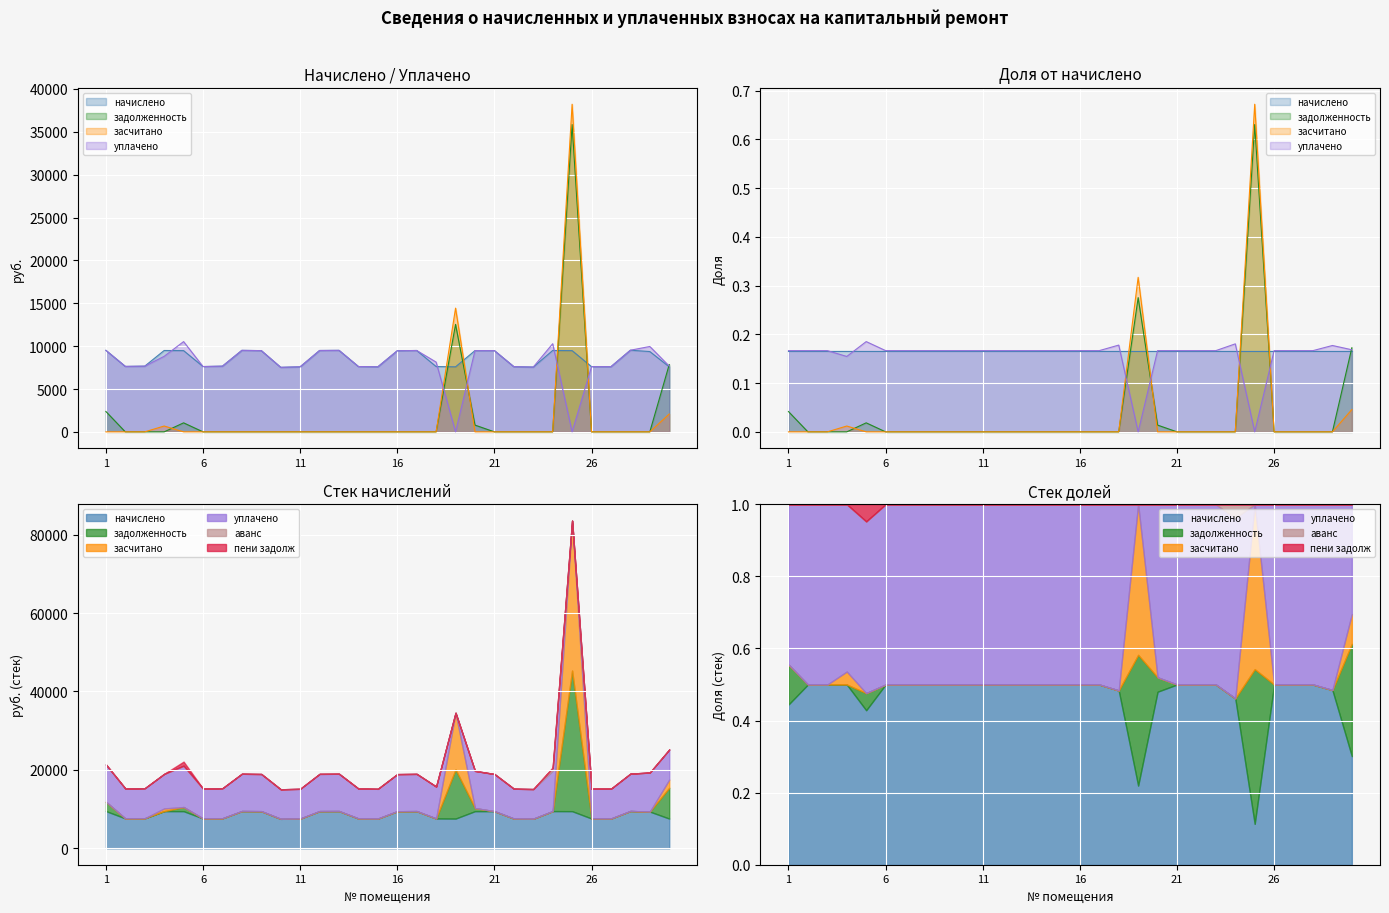

Does the chart display data point markers on the line(s)?

No